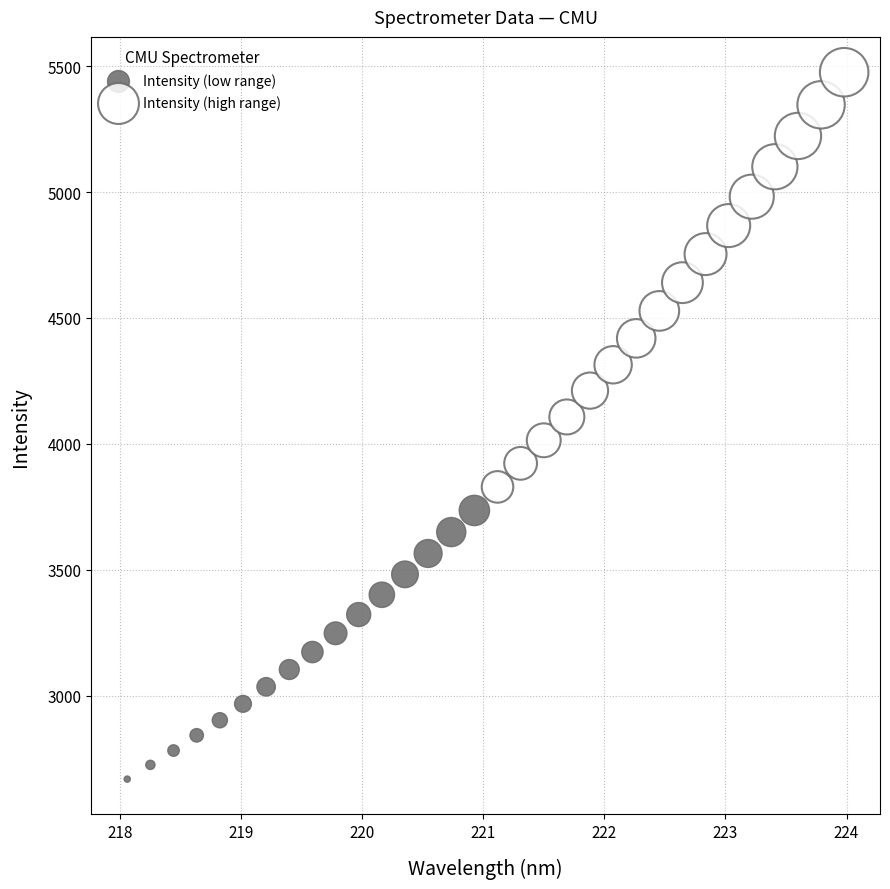

Which series contains the highest Y value?

Intensity (high range)